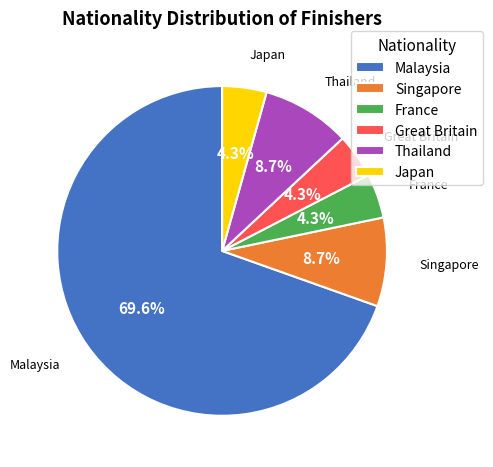

To the nearest percent, what portion does Great Britain represent?

4%